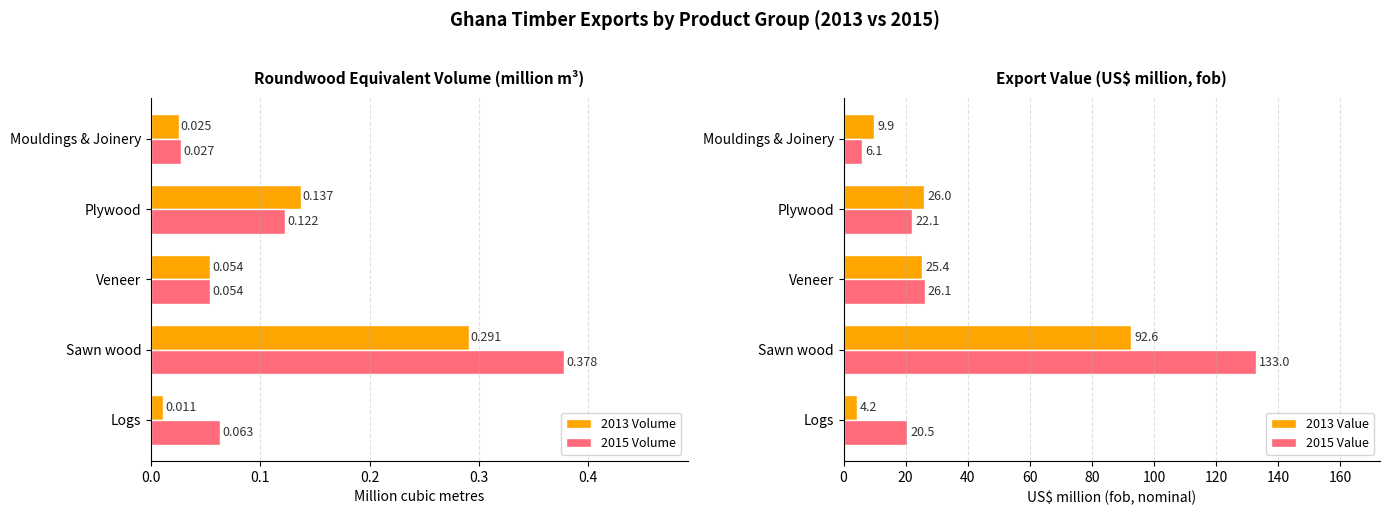

What is the sum of the 2015 Value values at Sawn wood and Mouldings & Joinery?

139.0